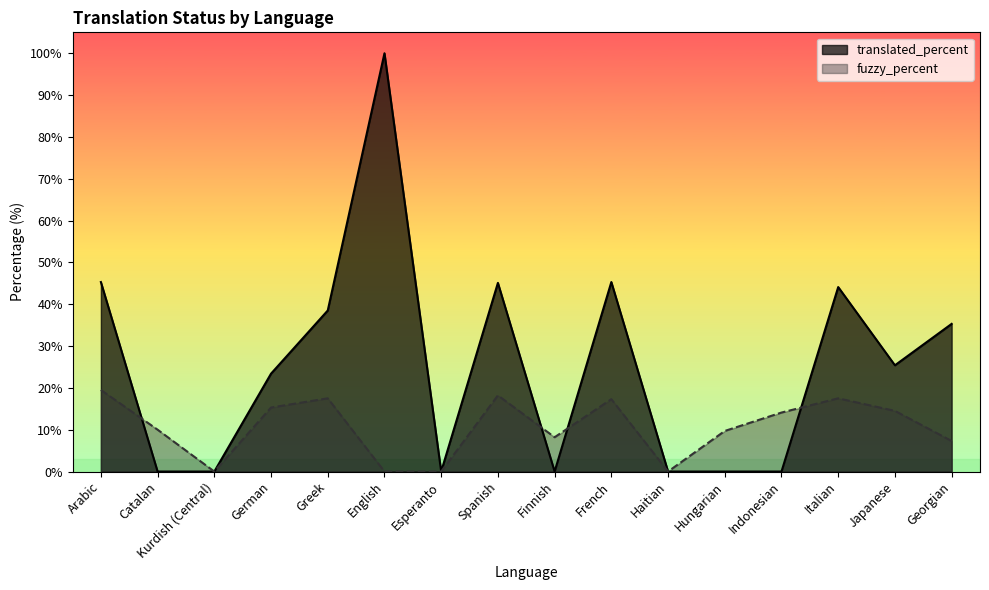

Where is the first local maximum for translated_percent?

English